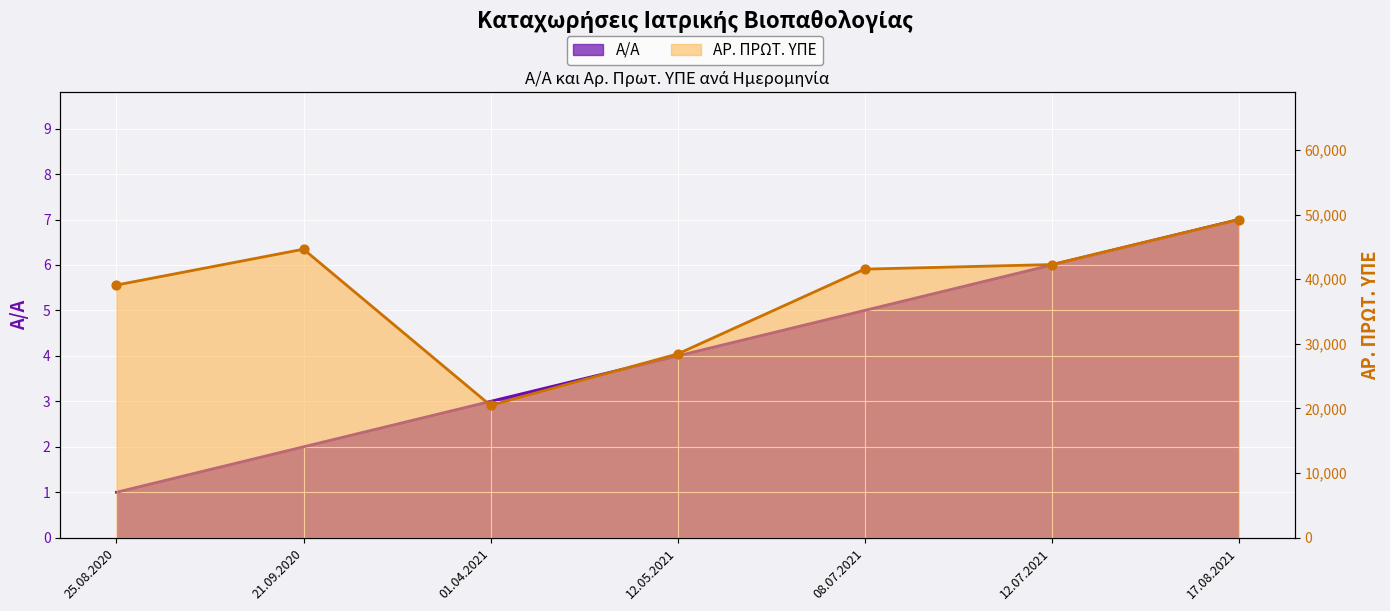

Which series contains the lowest Y value?

Α/Α